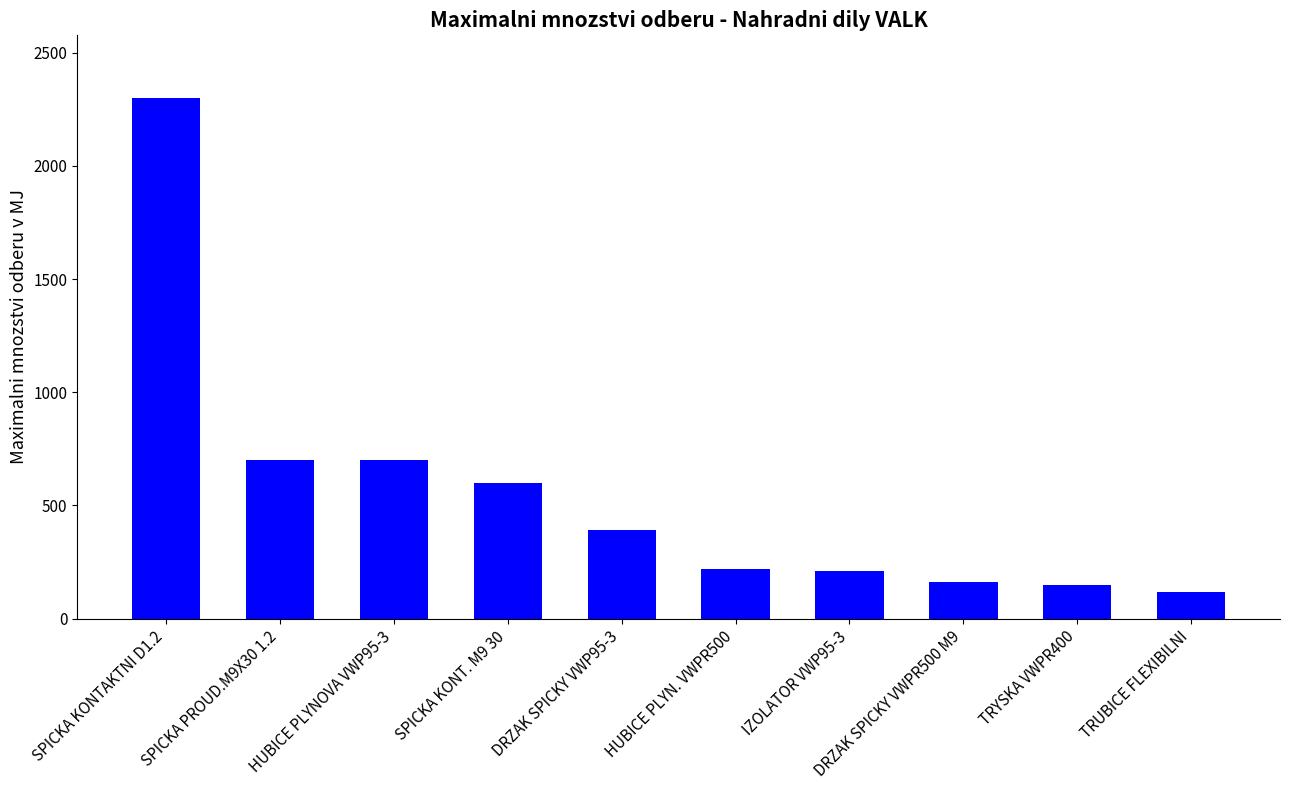

What is the value of the 8th bar from the left?

160